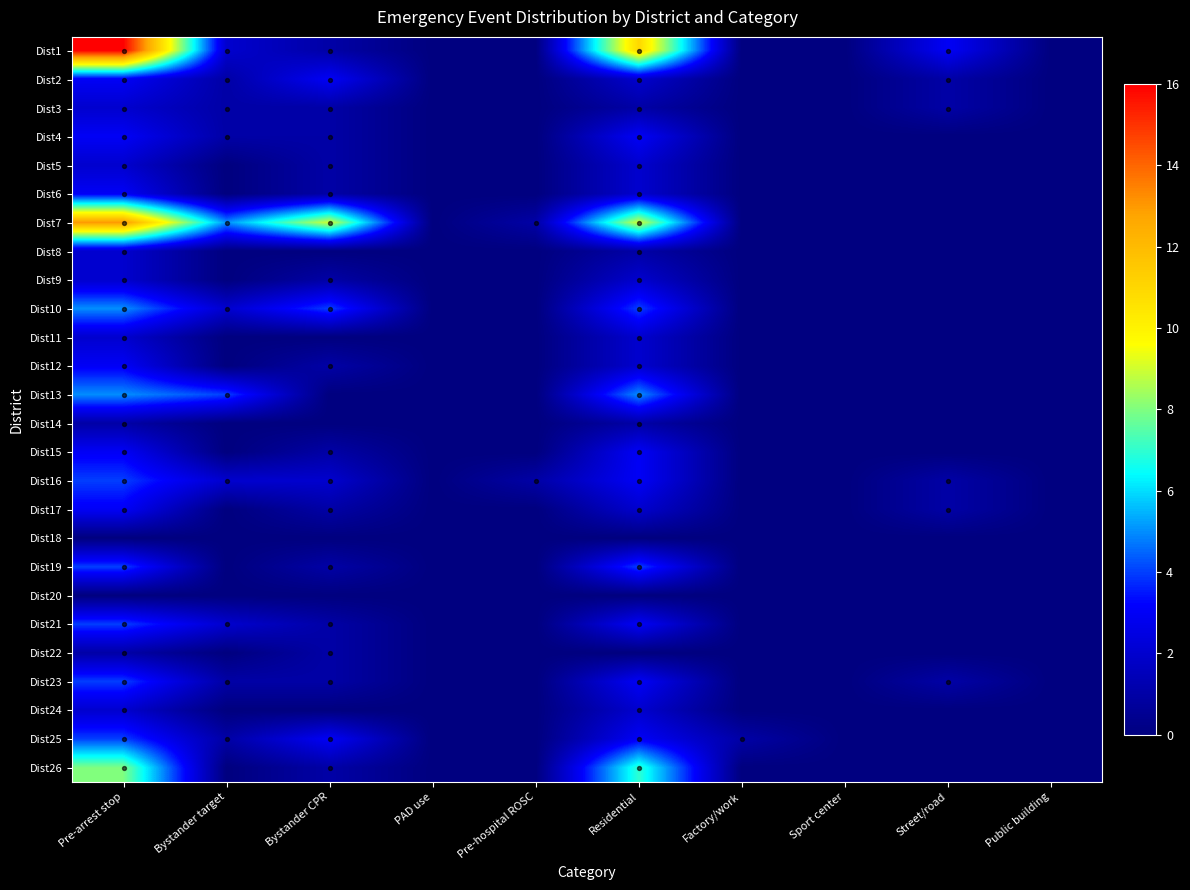

Reading left to right, transcribe all the data shown in this chart.

Dist1: Pre-arrest stop=16	Bystander target=2	Bystander CPR=1	PAD use=0	Pre-hospital ROSC=0	Residential=11	Factory/work=0	Sport center=0	Street/road=3	Public building=0
Dist2: Pre-arrest stop=3	Bystander target=1	Bystander CPR=3	PAD use=0	Pre-hospital ROSC=0	Residential=2	Factory/work=0	Sport center=0	Street/road=1	Public building=0
Dist3: Pre-arrest stop=2	Bystander target=1	Bystander CPR=1	PAD use=0	Pre-hospital ROSC=0	Residential=1	Factory/work=0	Sport center=0	Street/road=1	Public building=0
Dist4: Pre-arrest stop=3	Bystander target=1	Bystander CPR=1	PAD use=0	Pre-hospital ROSC=0	Residential=3	Factory/work=0	Sport center=0	Street/road=0	Public building=0
Dist5: Pre-arrest stop=2	Bystander target=0	Bystander CPR=1	PAD use=0	Pre-hospital ROSC=0	Residential=2	Factory/work=0	Sport center=0	Street/road=0	Public building=0
Dist6: Pre-arrest stop=3	Bystander target=0	Bystander CPR=1	PAD use=0	Pre-hospital ROSC=0	Residential=2	Factory/work=0	Sport center=0	Street/road=0	Public building=0
Dist7: Pre-arrest stop=13	Bystander target=5	Bystander CPR=9	PAD use=0	Pre-hospital ROSC=1	Residential=9	Factory/work=0	Sport center=0	Street/road=0	Public building=0
Dist8: Pre-arrest stop=2	Bystander target=0	Bystander CPR=0	PAD use=0	Pre-hospital ROSC=0	Residential=1	Factory/work=0	Sport center=0	Street/road=0	Public building=0
Dist9: Pre-arrest stop=2	Bystander target=0	Bystander CPR=1	PAD use=0	Pre-hospital ROSC=0	Residential=2	Factory/work=0	Sport center=0	Street/road=0	Public building=0
Dist10: Pre-arrest stop=5	Bystander target=2	Bystander CPR=4	PAD use=0	Pre-hospital ROSC=0	Residential=4	Factory/work=0	Sport center=0	Street/road=0	Public building=0
Dist11: Pre-arrest stop=2	Bystander target=0	Bystander CPR=0	PAD use=0	Pre-hospital ROSC=0	Residential=2	Factory/work=0	Sport center=0	Street/road=0	Public building=0
Dist12: Pre-arrest stop=3	Bystander target=0	Bystander CPR=1	PAD use=0	Pre-hospital ROSC=0	Residential=2	Factory/work=0	Sport center=0	Street/road=0	Public building=0
Dist13: Pre-arrest stop=5	Bystander target=4	Bystander CPR=0	PAD use=0	Pre-hospital ROSC=0	Residential=5	Factory/work=0	Sport center=0	Street/road=0	Public building=0
Dist14: Pre-arrest stop=1	Bystander target=0	Bystander CPR=0	PAD use=0	Pre-hospital ROSC=0	Residential=1	Factory/work=0	Sport center=0	Street/road=0	Public building=0
Dist15: Pre-arrest stop=3	Bystander target=0	Bystander CPR=1	PAD use=0	Pre-hospital ROSC=0	Residential=3	Factory/work=0	Sport center=0	Street/road=0	Public building=0
Dist16: Pre-arrest stop=4	Bystander target=2	Bystander CPR=2	PAD use=0	Pre-hospital ROSC=1	Residential=3	Factory/work=0	Sport center=0	Street/road=1	Public building=0
Dist17: Pre-arrest stop=3	Bystander target=0	Bystander CPR=1	PAD use=0	Pre-hospital ROSC=0	Residential=2	Factory/work=0	Sport center=0	Street/road=1	Public building=0
Dist18: Pre-arrest stop=0	Bystander target=0	Bystander CPR=0	PAD use=0	Pre-hospital ROSC=0	Residential=0	Factory/work=0	Sport center=0	Street/road=0	Public building=0
Dist19: Pre-arrest stop=4	Bystander target=0	Bystander CPR=1	PAD use=0	Pre-hospital ROSC=0	Residential=4	Factory/work=0	Sport center=0	Street/road=0	Public building=0
Dist20: Pre-arrest stop=0	Bystander target=0	Bystander CPR=0	PAD use=0	Pre-hospital ROSC=0	Residential=0	Factory/work=0	Sport center=0	Street/road=0	Public building=0
Dist21: Pre-arrest stop=4	Bystander target=2	Bystander CPR=1	PAD use=0	Pre-hospital ROSC=0	Residential=3	Factory/work=0	Sport center=0	Street/road=0	Public building=0
Dist22: Pre-arrest stop=1	Bystander target=0	Bystander CPR=1	PAD use=0	Pre-hospital ROSC=0	Residential=0	Factory/work=0	Sport center=0	Street/road=0	Public building=0
Dist23: Pre-arrest stop=4	Bystander target=1	Bystander CPR=1	PAD use=0	Pre-hospital ROSC=0	Residential=3	Factory/work=0	Sport center=0	Street/road=1	Public building=0
Dist24: Pre-arrest stop=2	Bystander target=0	Bystander CPR=0	PAD use=0	Pre-hospital ROSC=0	Residential=2	Factory/work=0	Sport center=0	Street/road=0	Public building=0
Dist25: Pre-arrest stop=4	Bystander target=1	Bystander CPR=3	PAD use=0	Pre-hospital ROSC=0	Residential=3	Factory/work=1	Sport center=0	Street/road=0	Public building=0
Dist26: Pre-arrest stop=8	Bystander target=0	Bystander CPR=1	PAD use=0	Pre-hospital ROSC=0	Residential=7	Factory/work=0	Sport center=0	Street/road=0	Public building=0